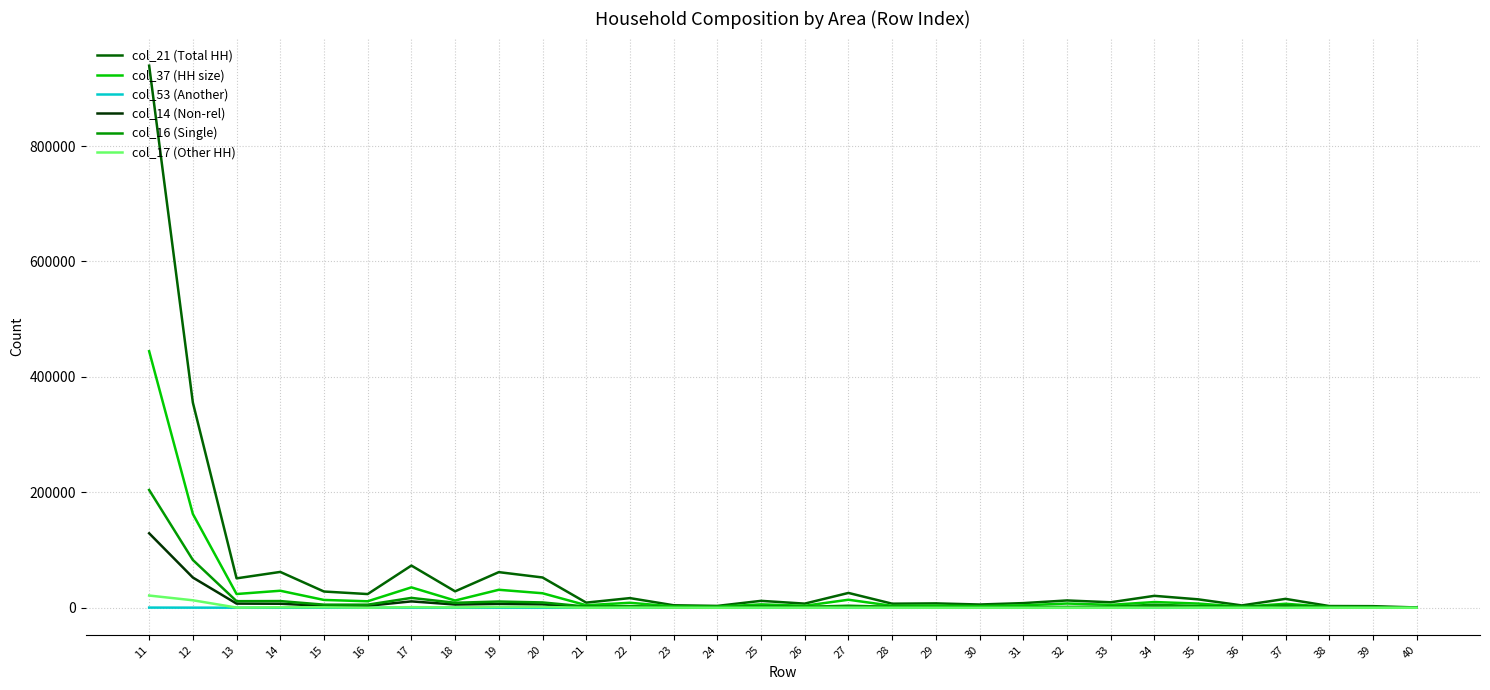

What is the average value of the col_16 (Single) series?

13429